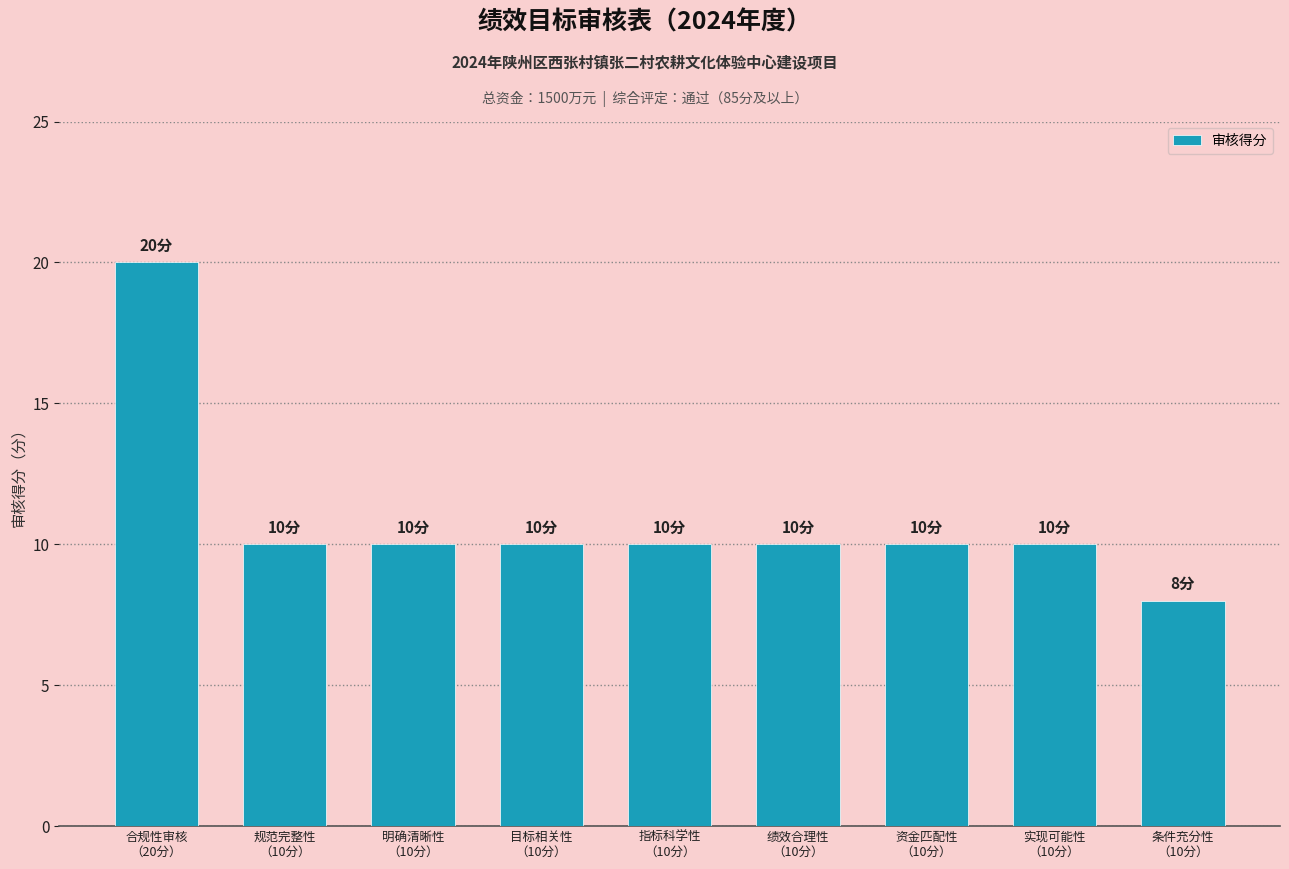

What is the value of the 4th bar from the left?

10